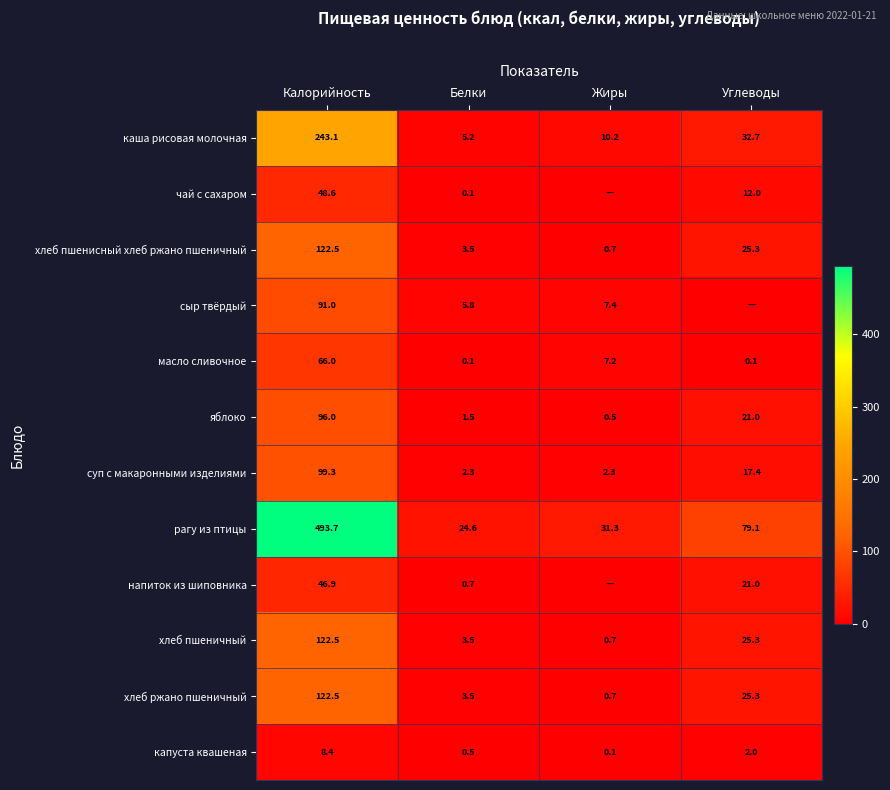

How many values in the хлеб ржано пшеничный series exceed 25?

2